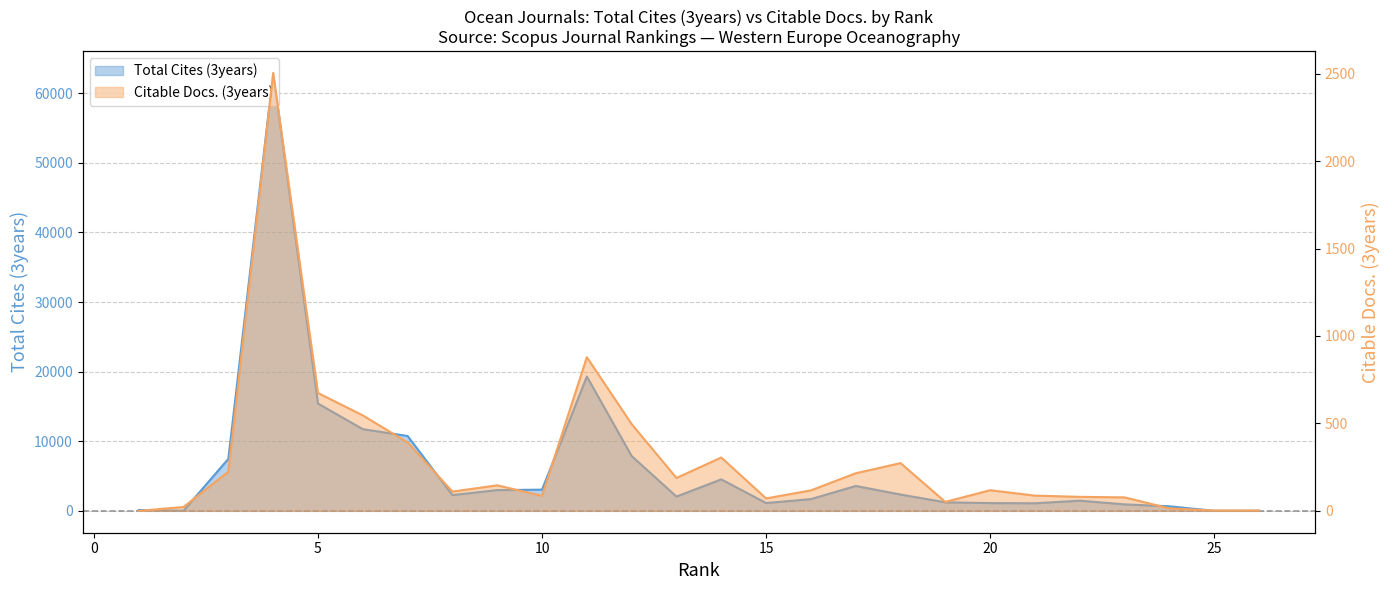

Rank the series at 2 from lowest to highest value.

Total Cites (3years), Citable Docs. (3years)